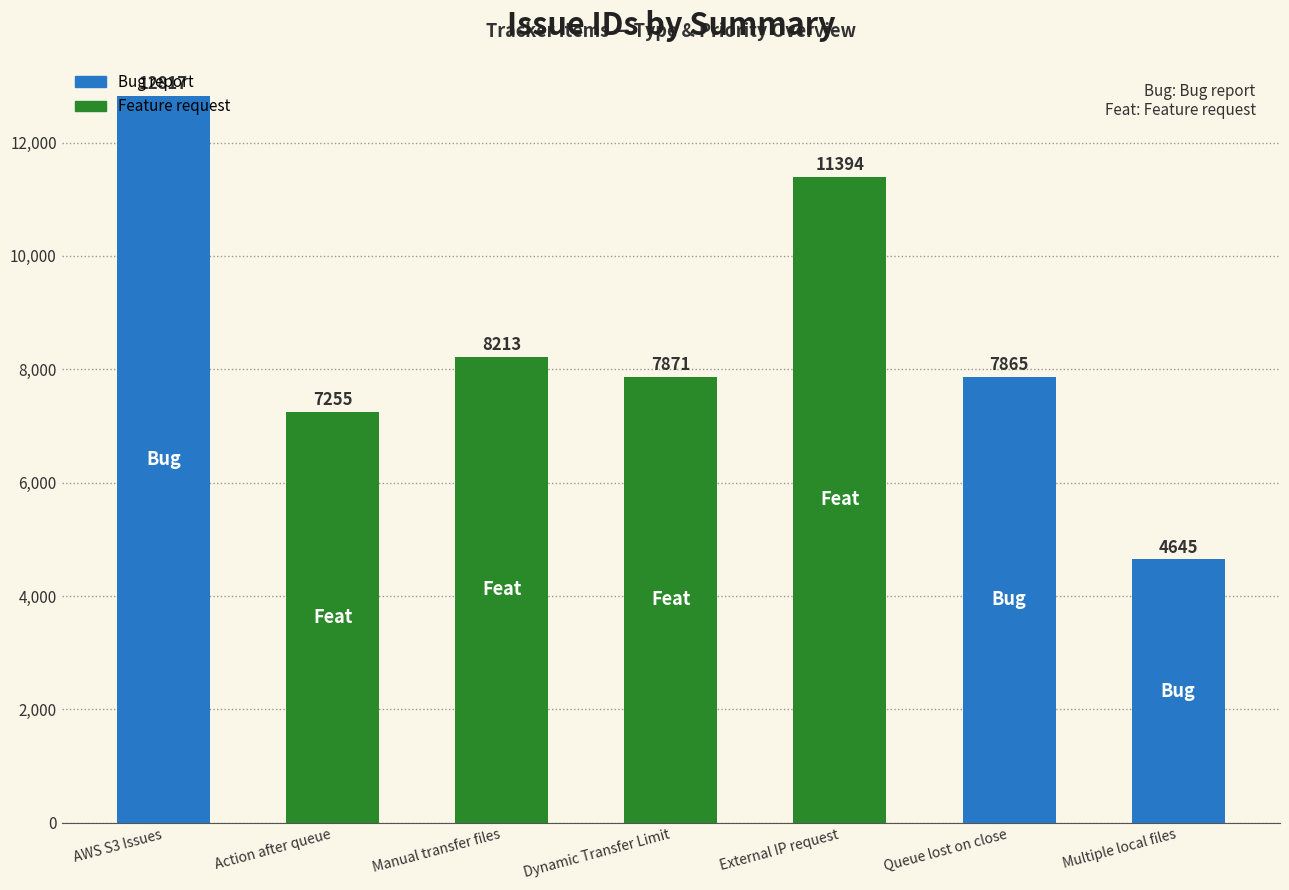

What is the maximum value shown in the chart?

12817